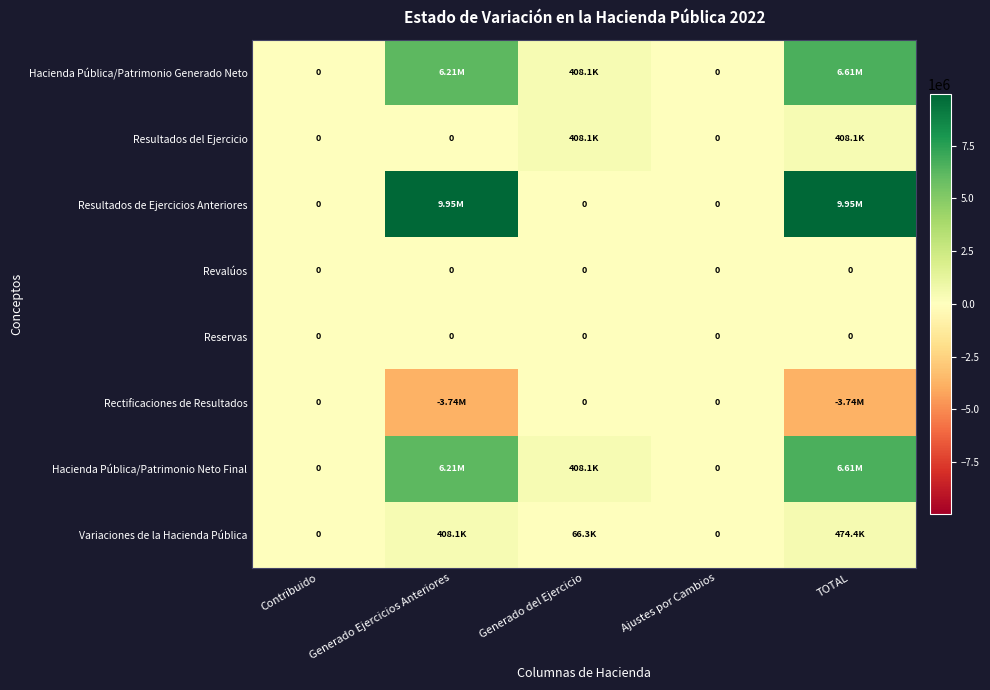

What is the difference between the Hacienda Pública/Patrimonio Neto Final values at Generado Ejercicios Anteriores and Contribuido?

6205801